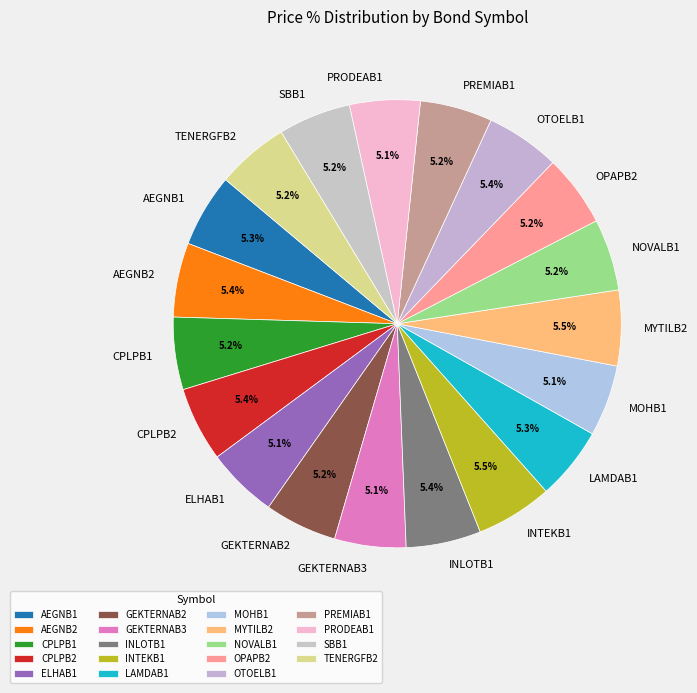

What percentage is NOT represented by GEKTERNAB2?

94.8%